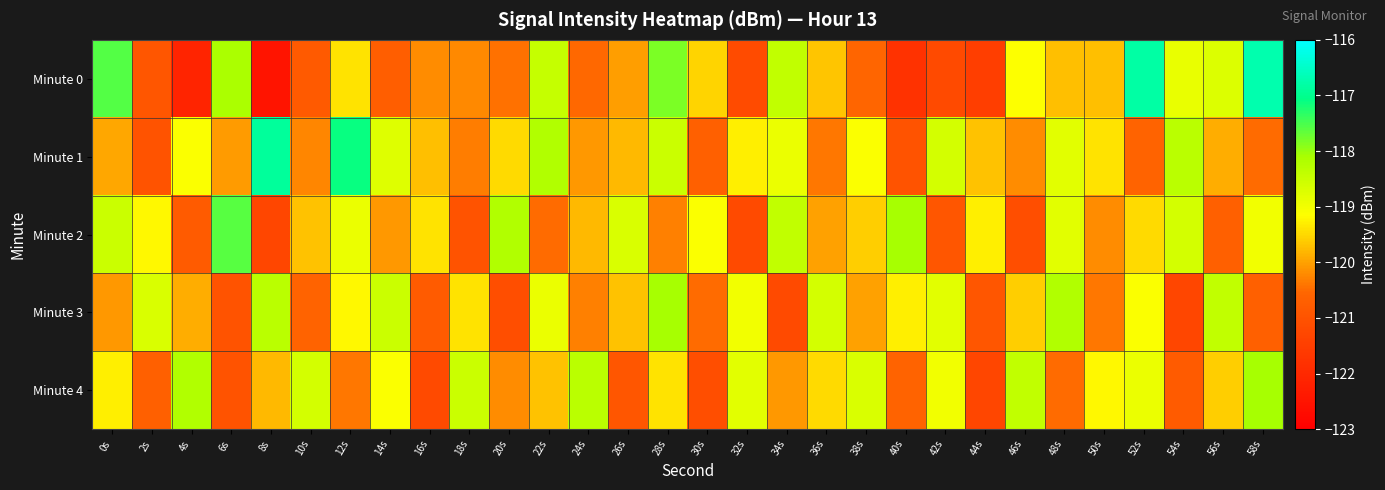

Between 36s and 58s, which series saw the biggest shift?

Minute 0